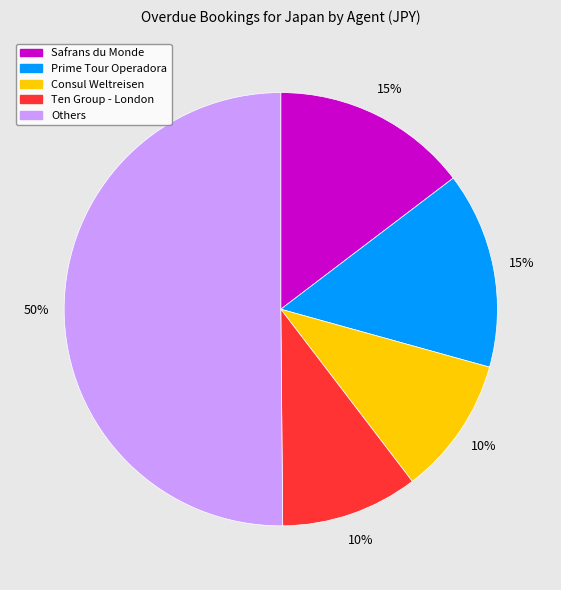

To the nearest percent, what is the average slice percentage?

20%